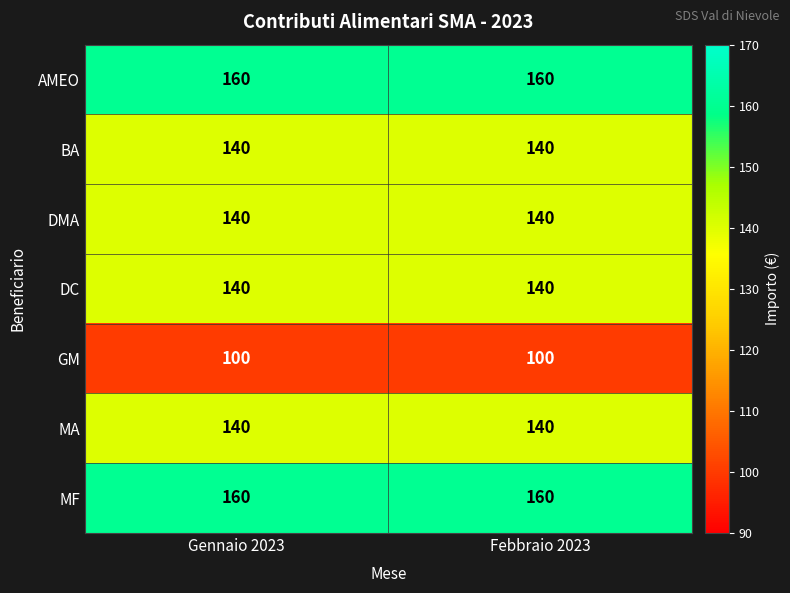

Is the value of AMEO at Gennaio 2023 greater than the value of BA at Gennaio 2023?

Yes